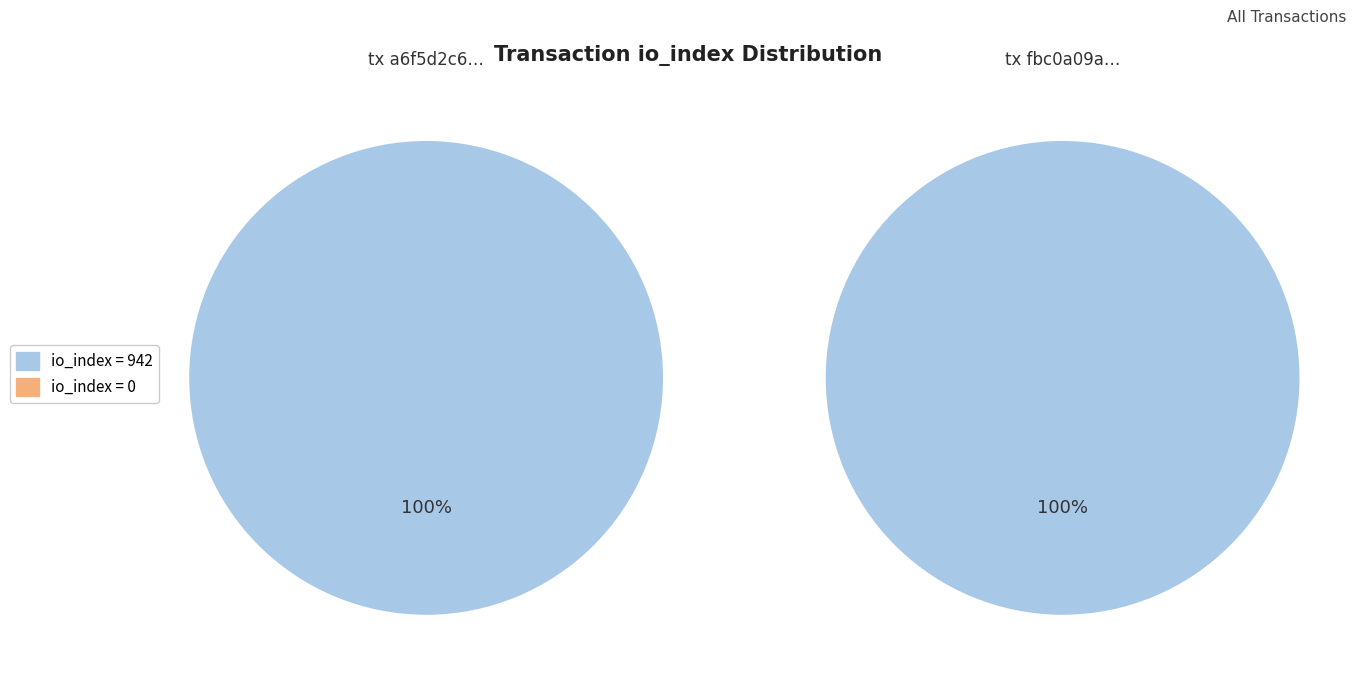

Does any single category account for the majority?

Yes